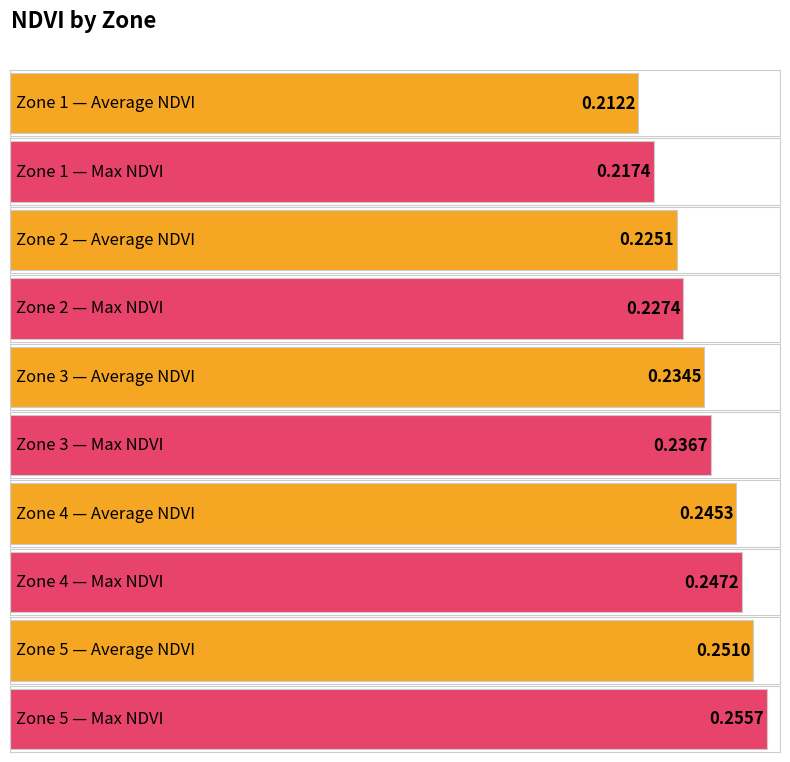

Does the chart contain stacked bars?

No